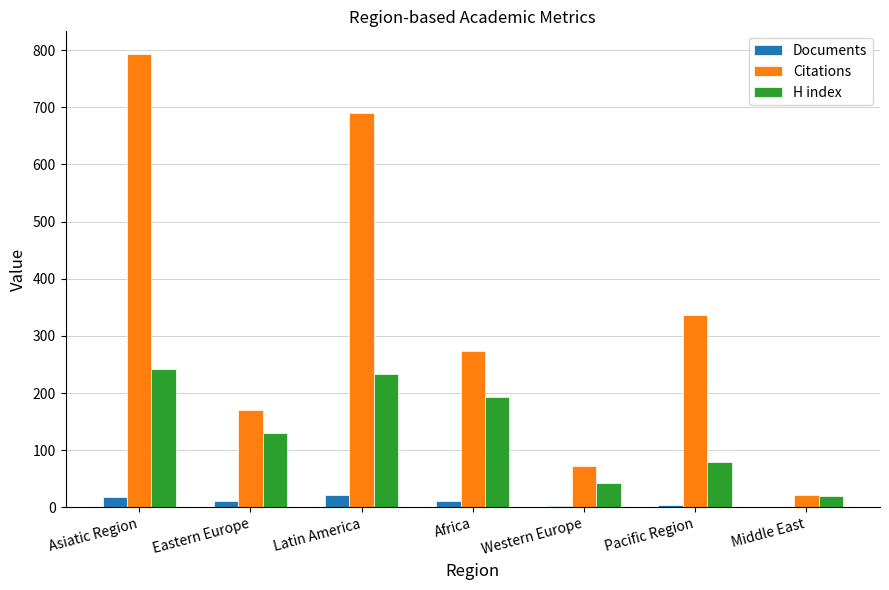

The Citations series shows 337 at Pacific Region. True or false?

True